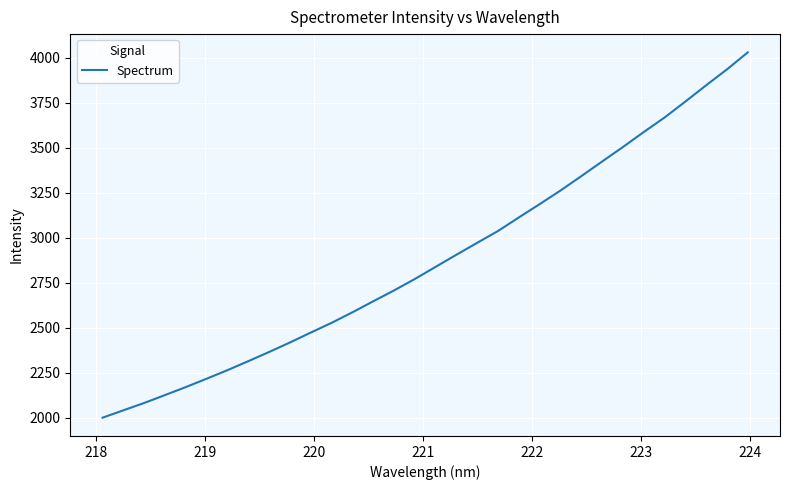

What is the smallest value displayed?

1999.2